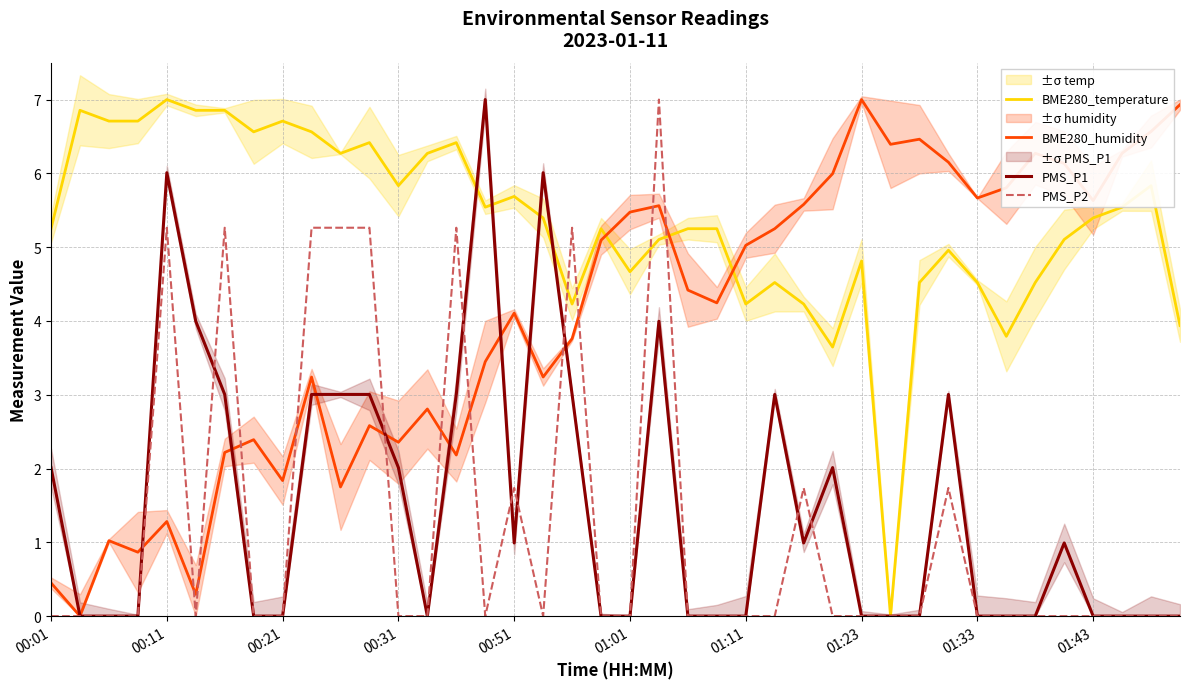

True or false: BME280_humidity and BME280_temperature intersect in this chart.

True